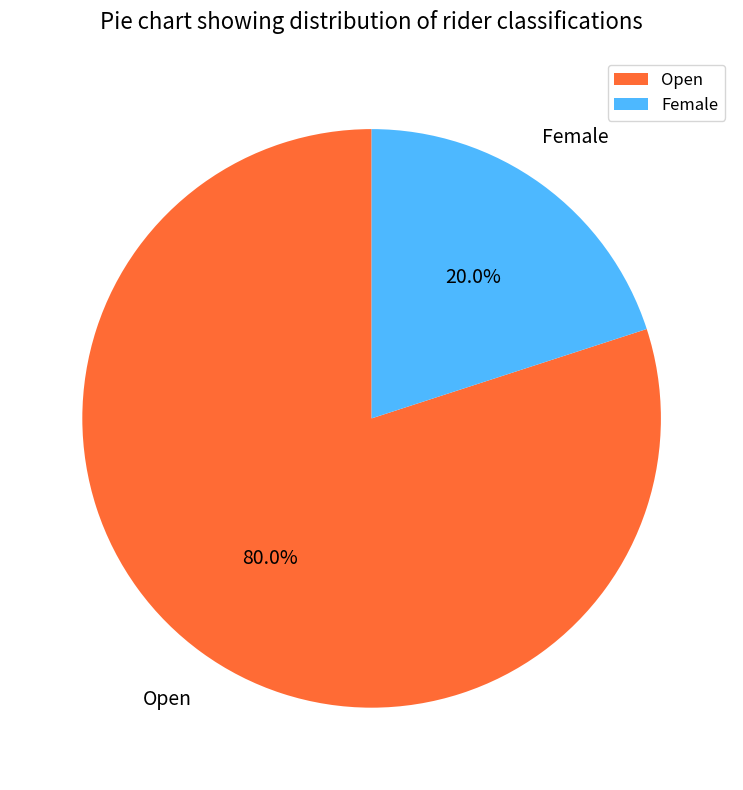

The Open slice represents 68% of the pie. True or false?

False